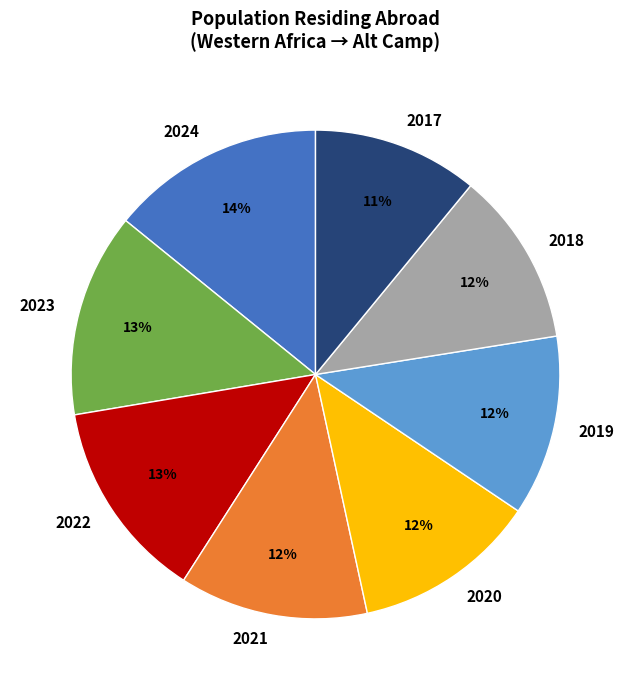

How many slices are in this pie chart?

8